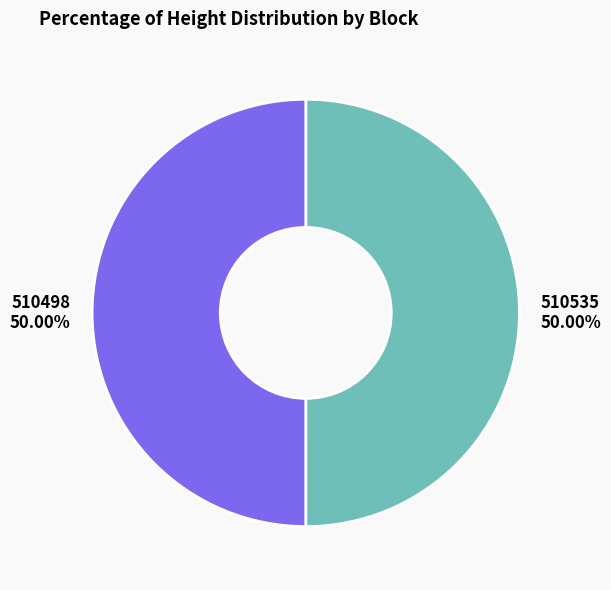

What is the ratio of the value at 510498 to the value at 510535?

1.0